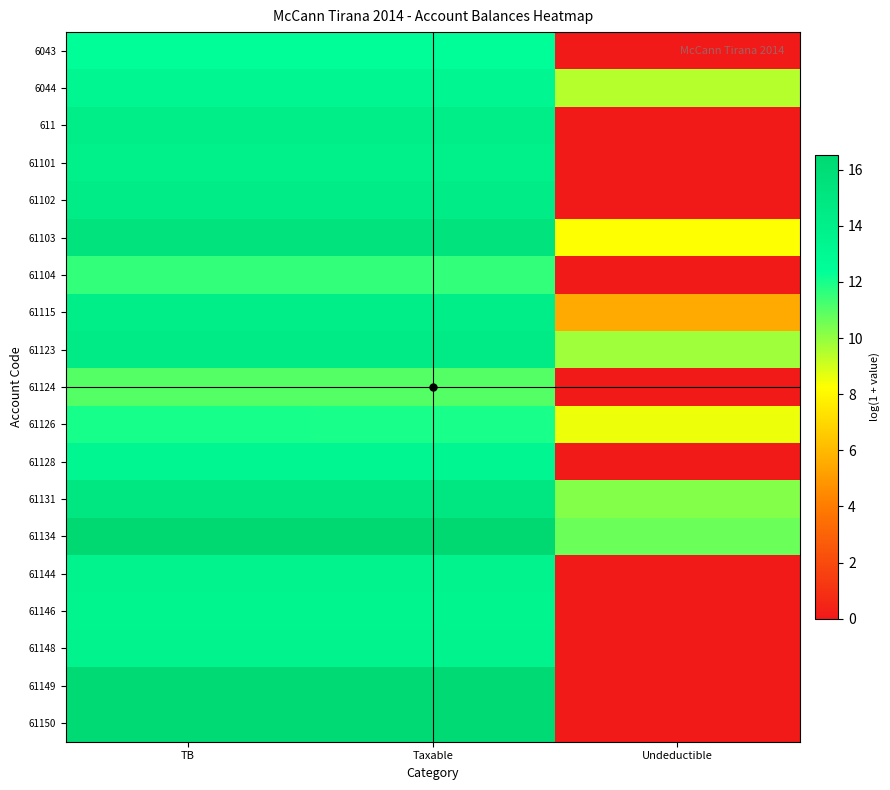

At which category is the sum across all series the highest?

TB